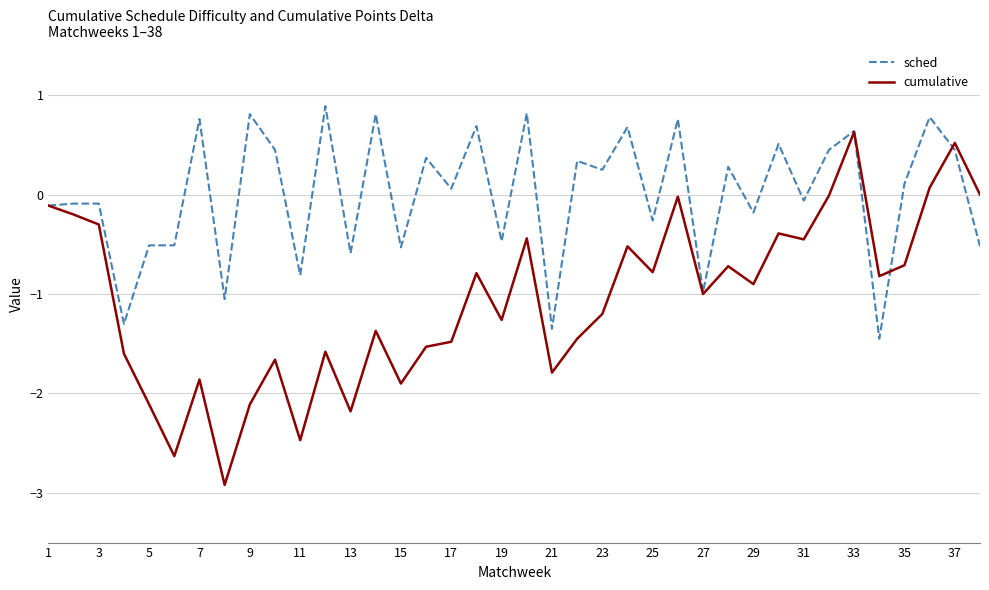

What is the maximum value for sched?

0.9